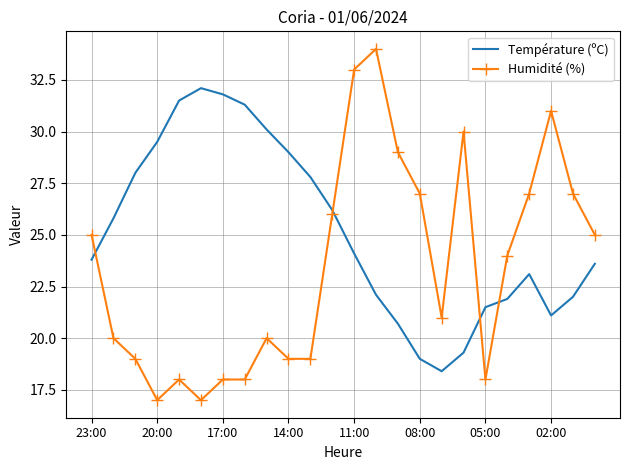

Which series has the largest range (max minus min)?

Humidité (%)